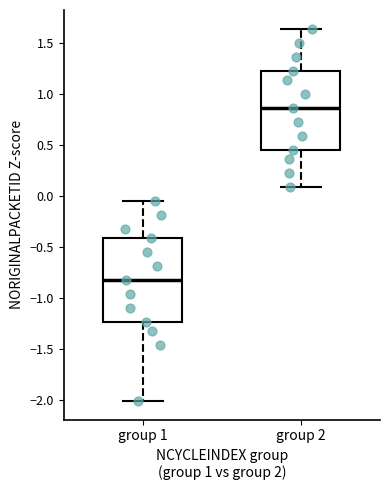

Where is the lower edge of the box for group 2 on the y-axis? The values are not printed on the chart, so give them approximately, as read against the axis.

0.45